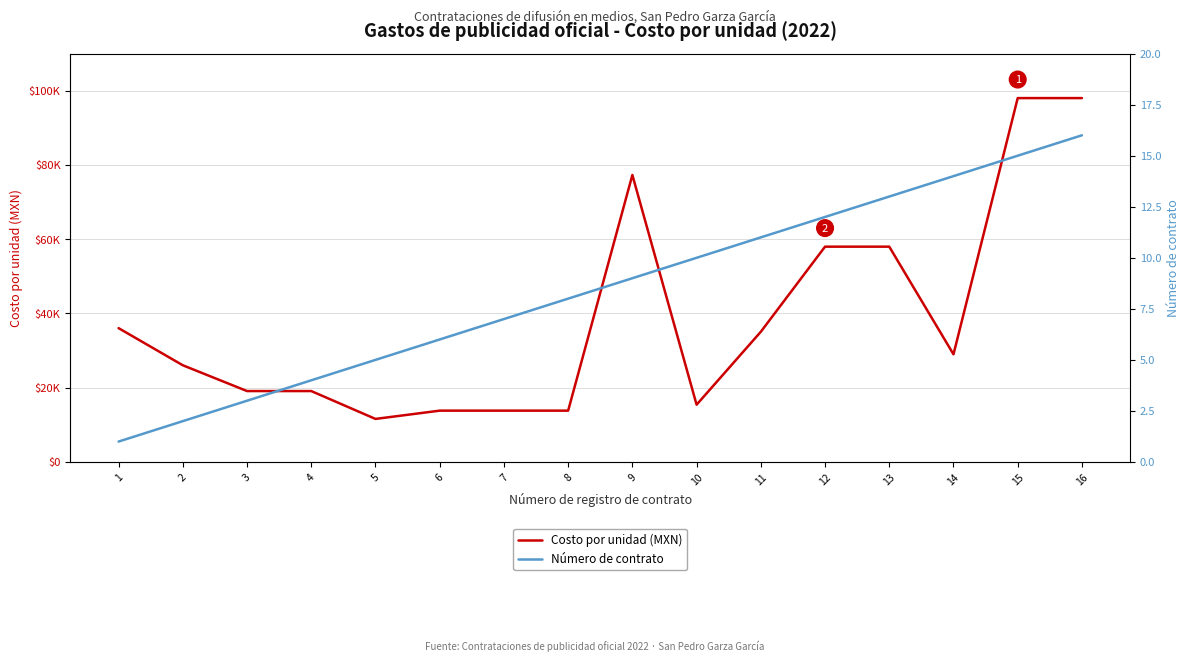

Does the chart have visible grid lines?

Yes